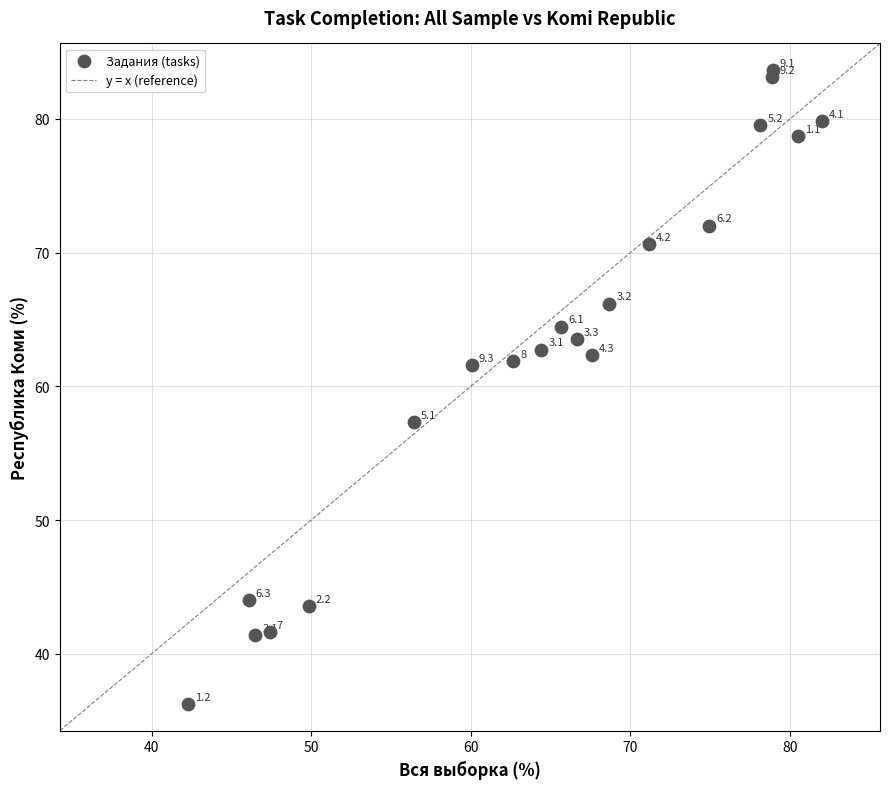

What is the range of X values (max minus min)?

39.7